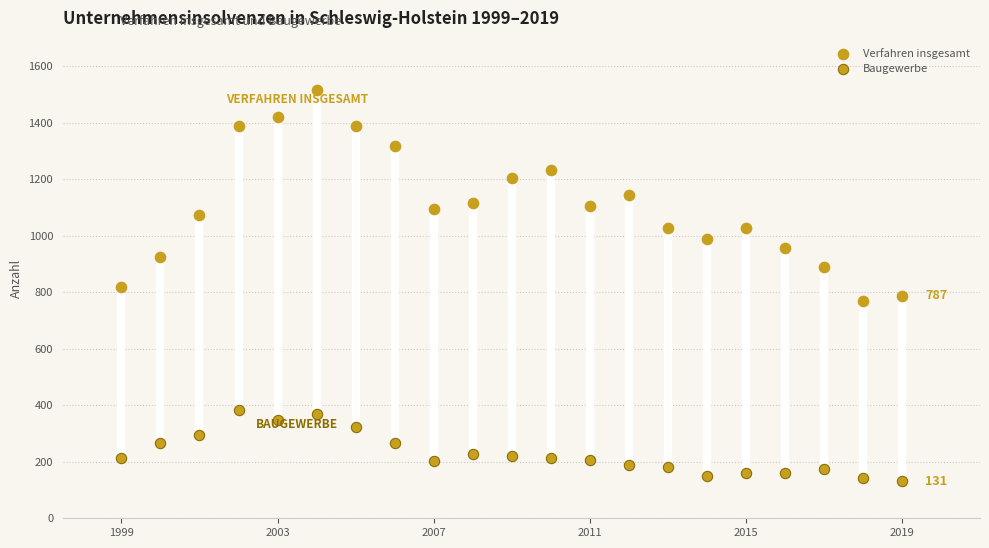

How many points are shown in the scatter plot?

42